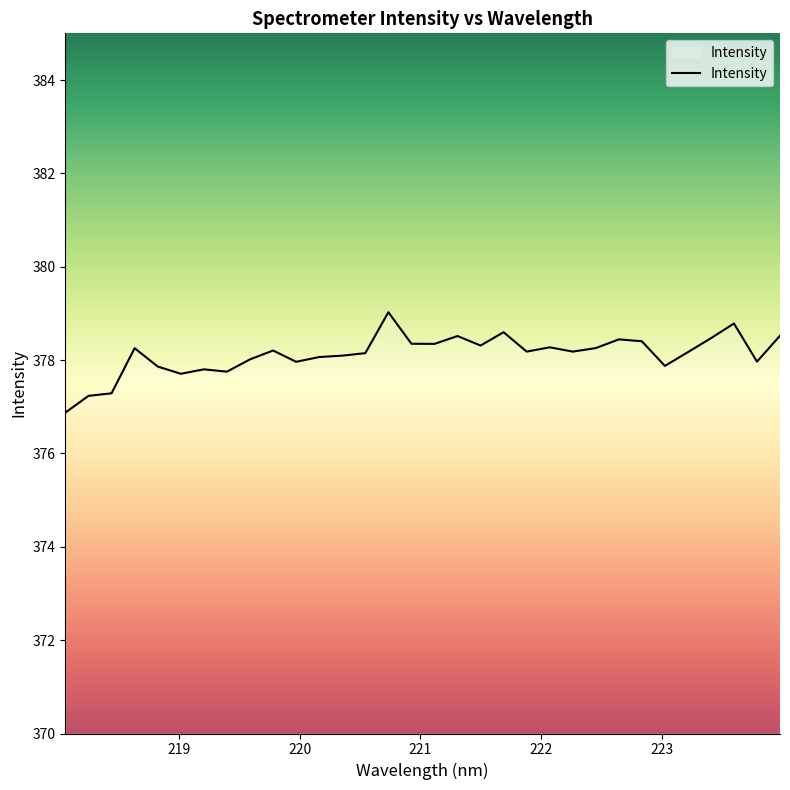

What is the smallest value displayed?

376.9